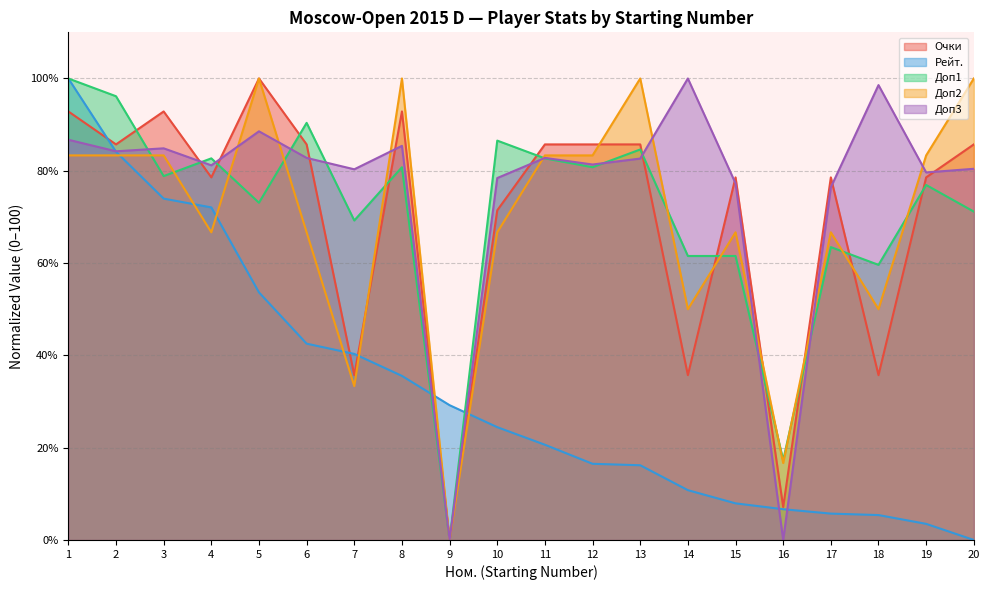

Count the number of data series in this chart.

5